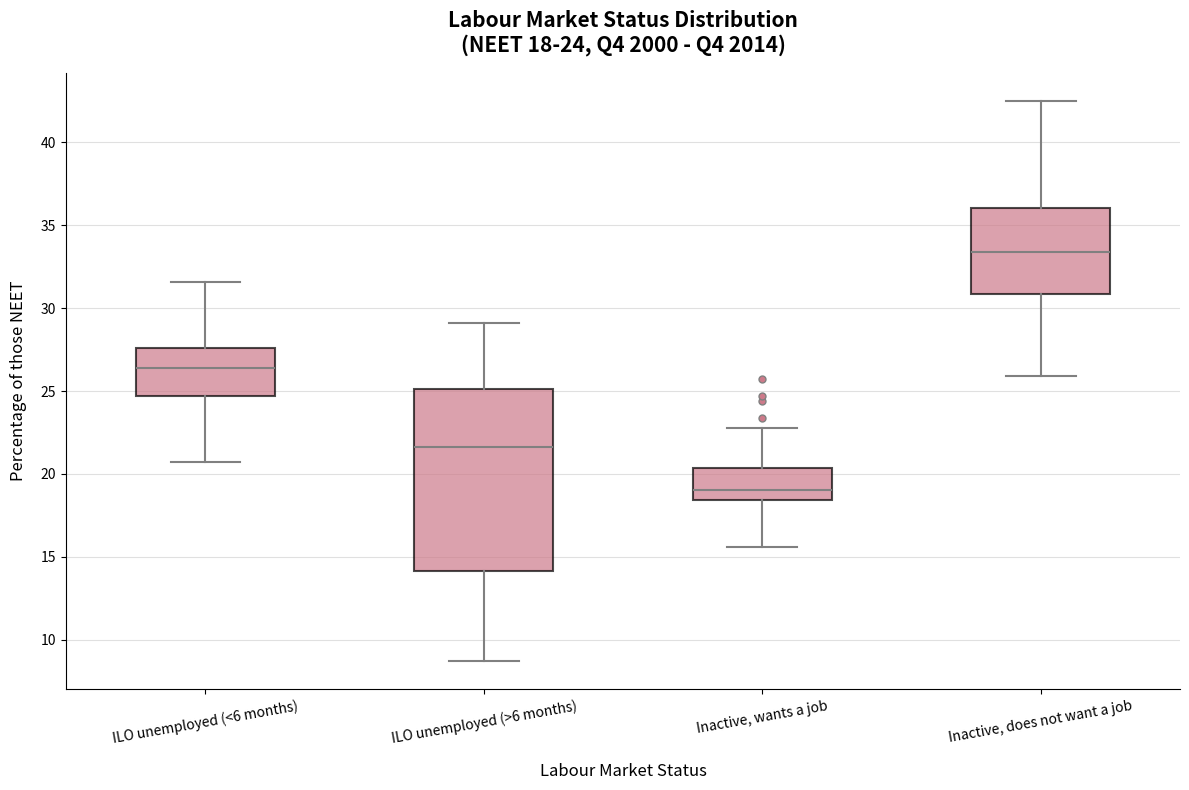

Which box is the tallest, from its lower edge to its upper edge?

ILO unemployed (>6 months)